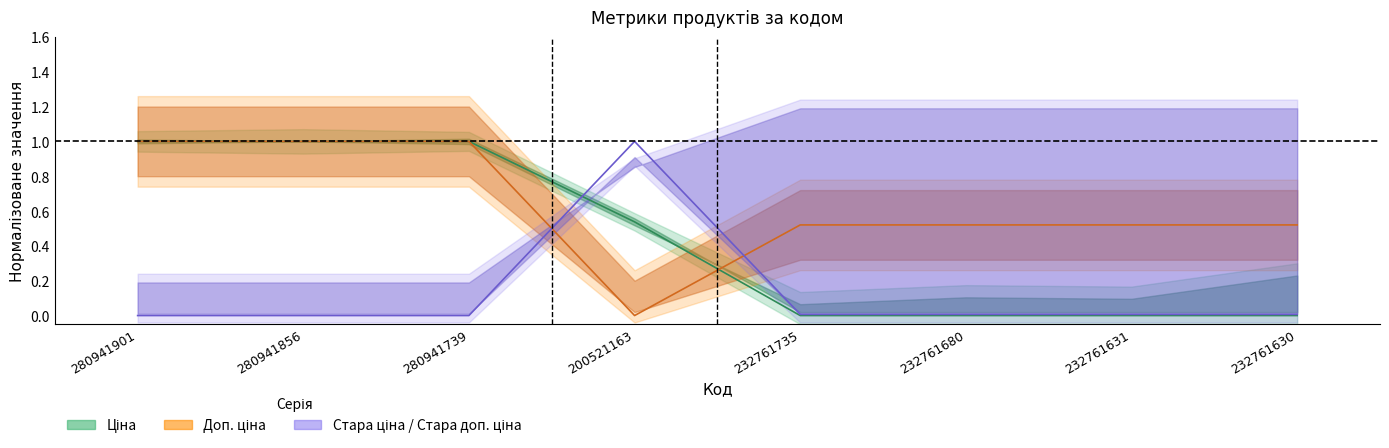

What value does the Доп. ціна series have at 280941739?

1.0